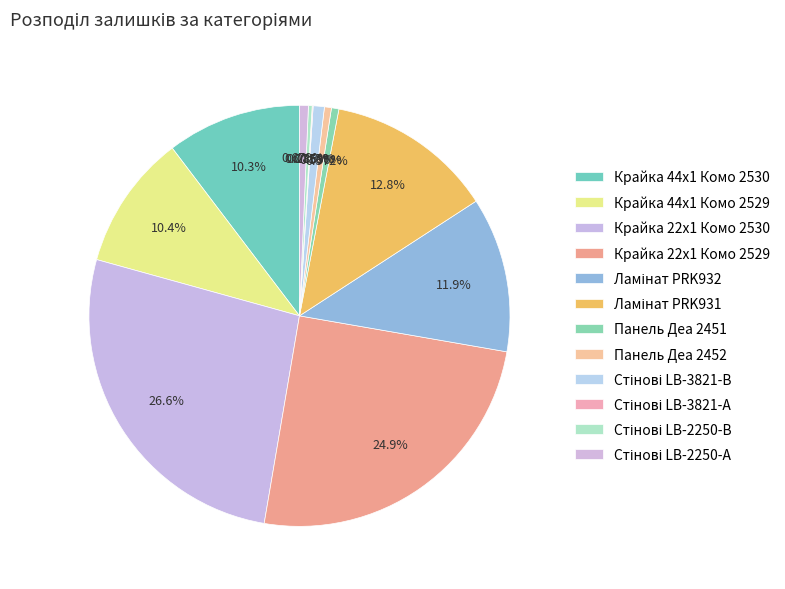

The Панель Деа 2451 slice represents 11% of the pie. True or false?

False